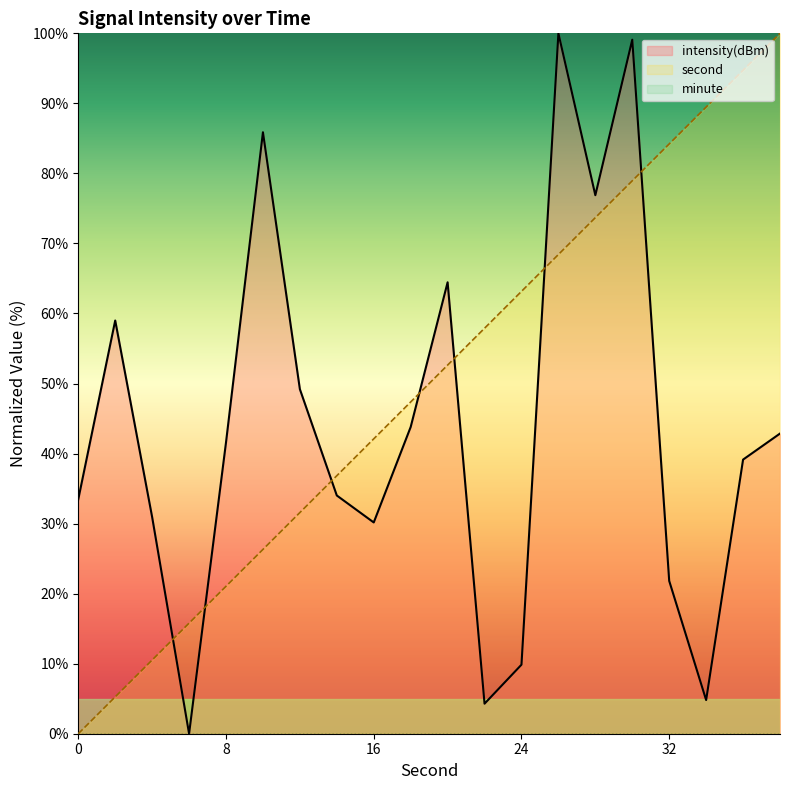

True or false: minute and second intersect in this chart.

False